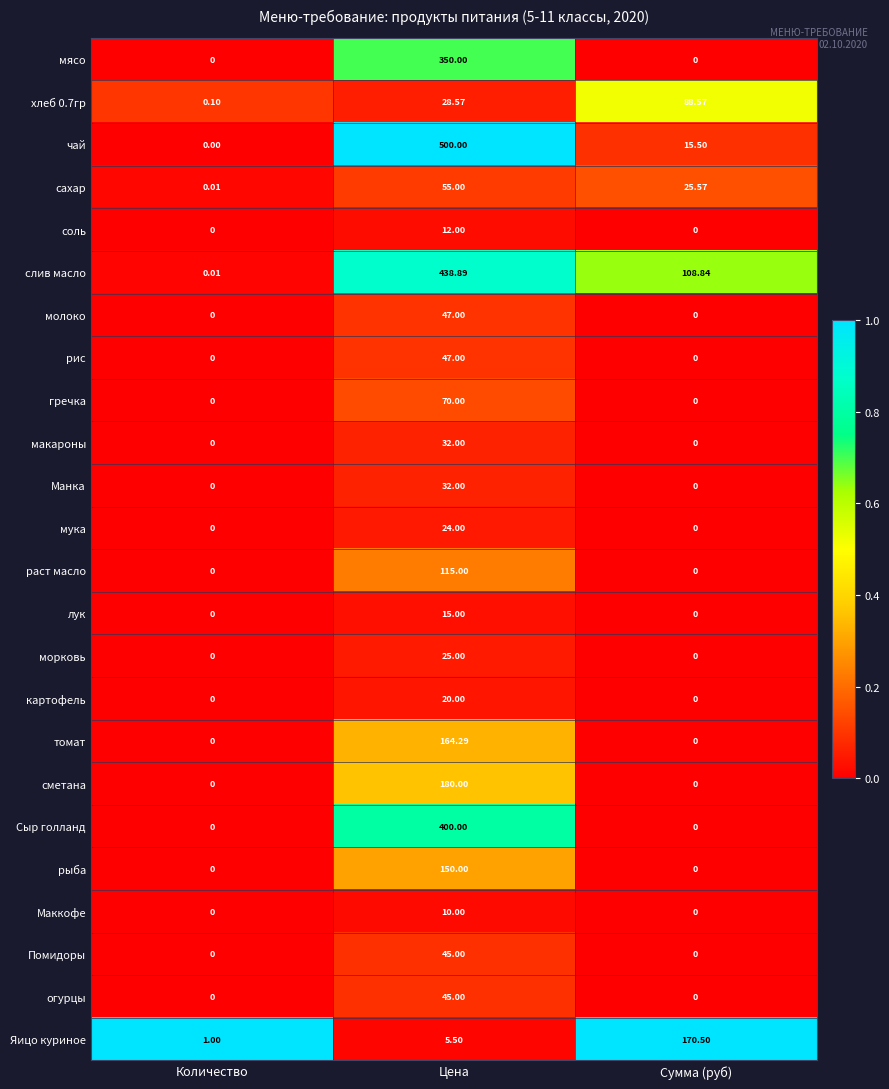

Which category has the highest value in the рыба series?

Цена